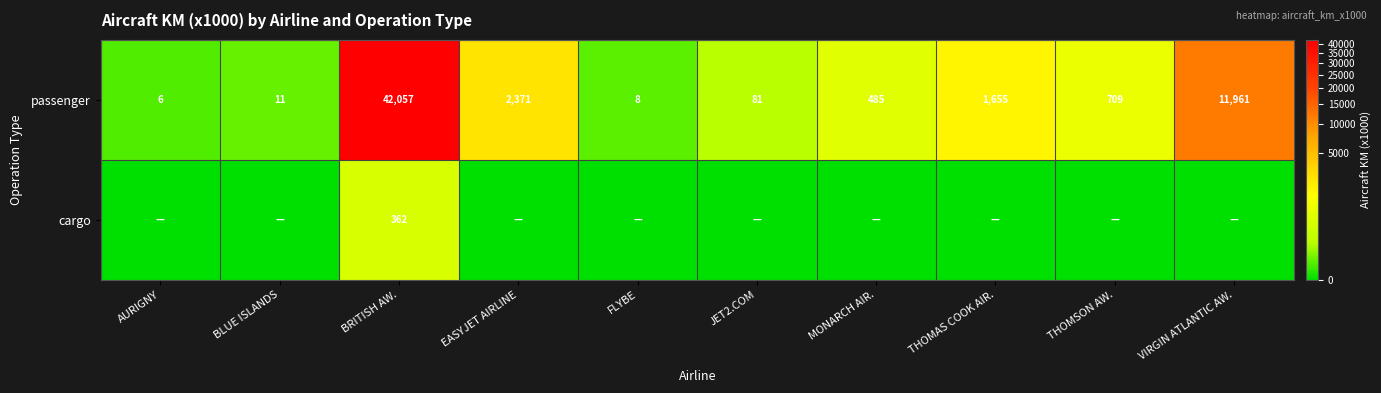

Where is passenger nearest to the value 21031?

VIRGIN ATLANTIC AW.